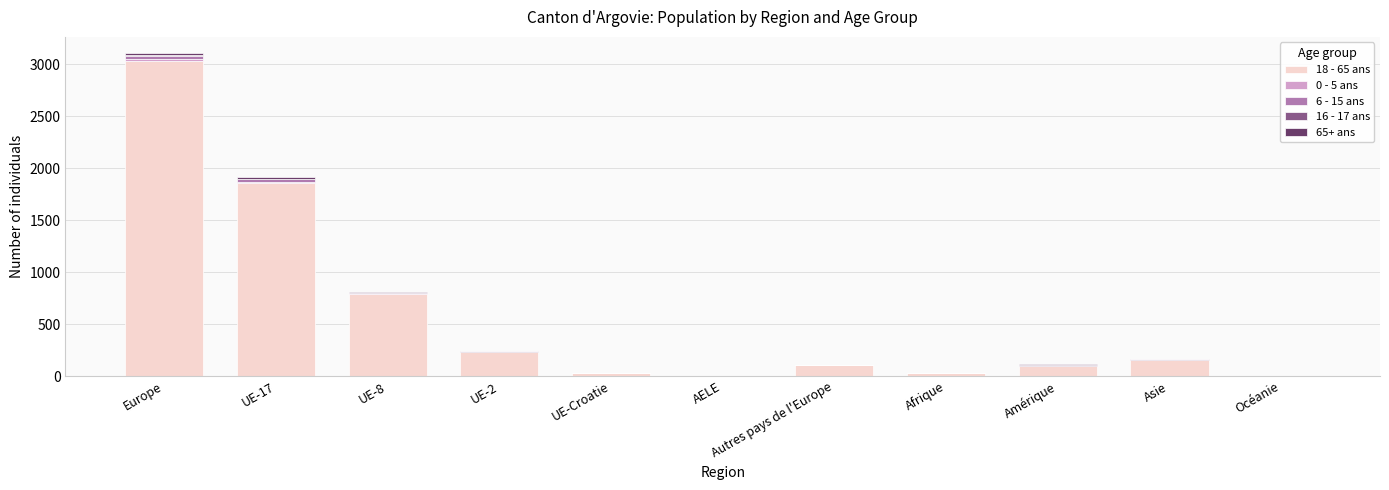

Is it true that 18 - 65 ans equals 3031 at Europe?

True